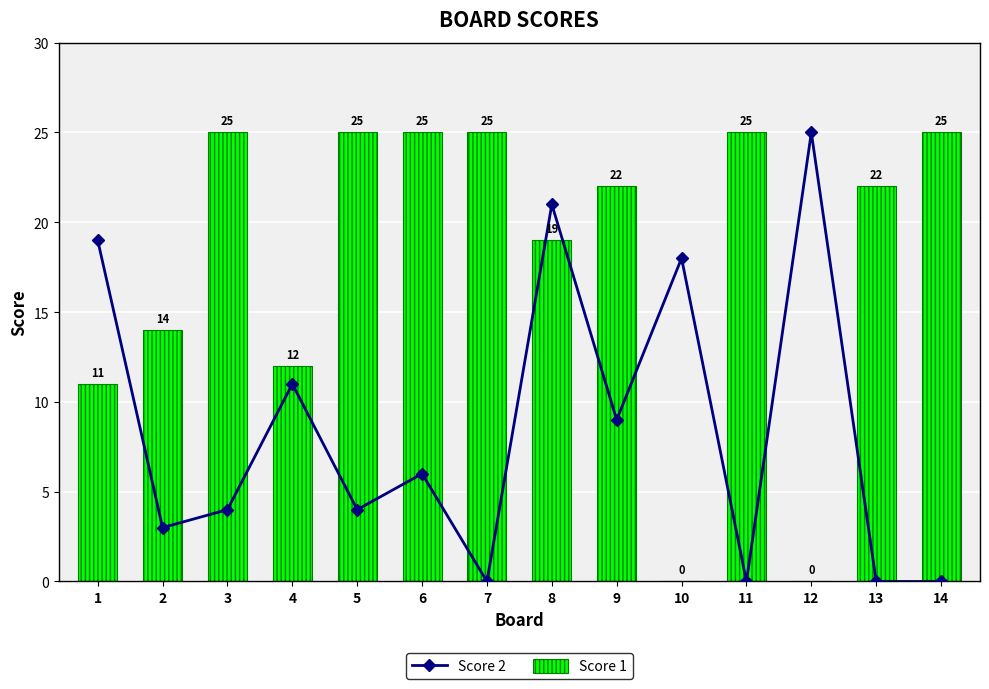

How many values in the Score 2 series are below 6?

7